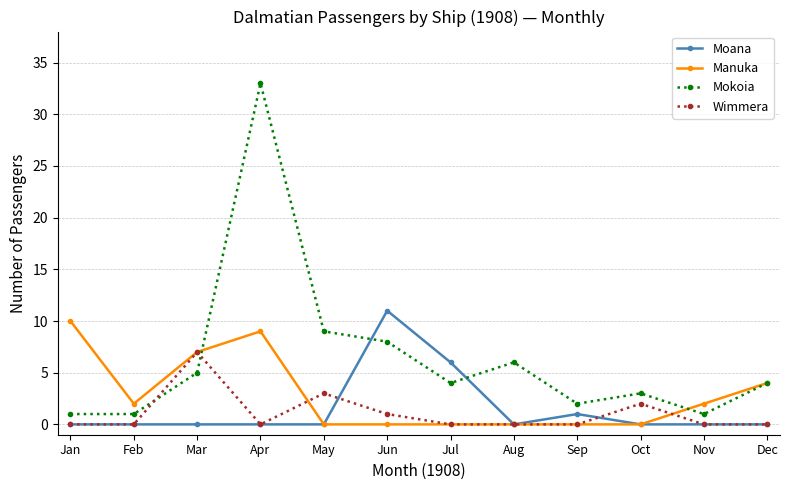

The Mokoia series shows 2 at Sep. True or false?

True